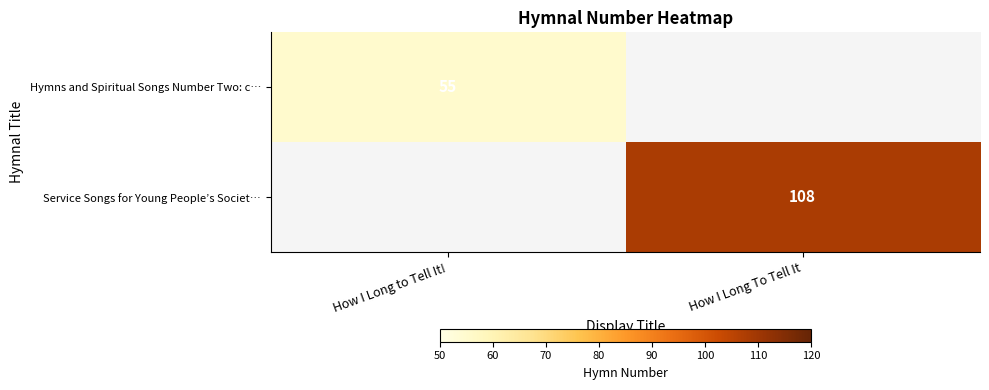

At how many categories does at least one series exceed 45?

2